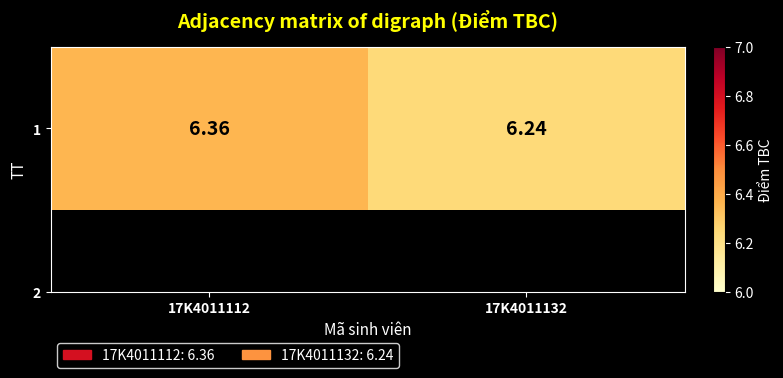

What is the smallest value displayed?

6.2